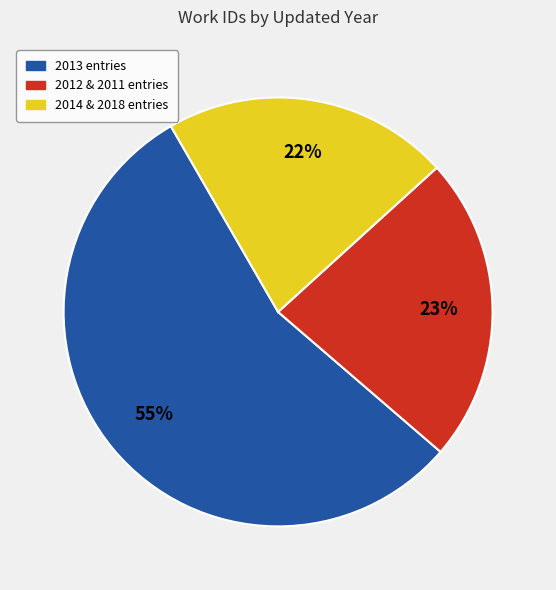

To the nearest percent, what is the average slice percentage?

33%